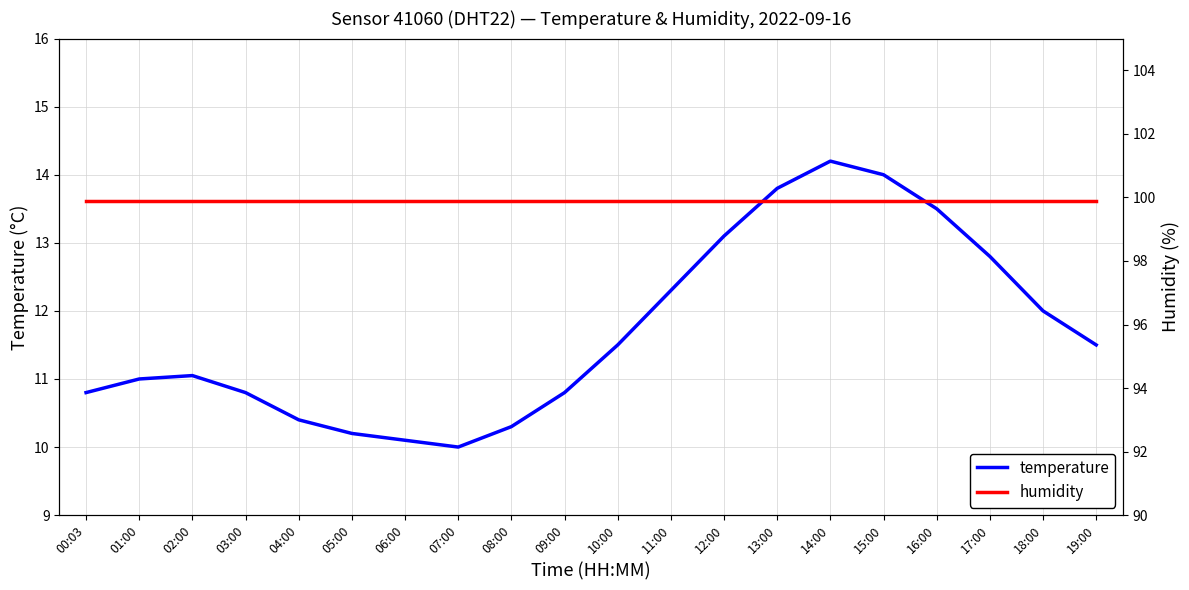

At which label does temperature first exceed 11?

02:00